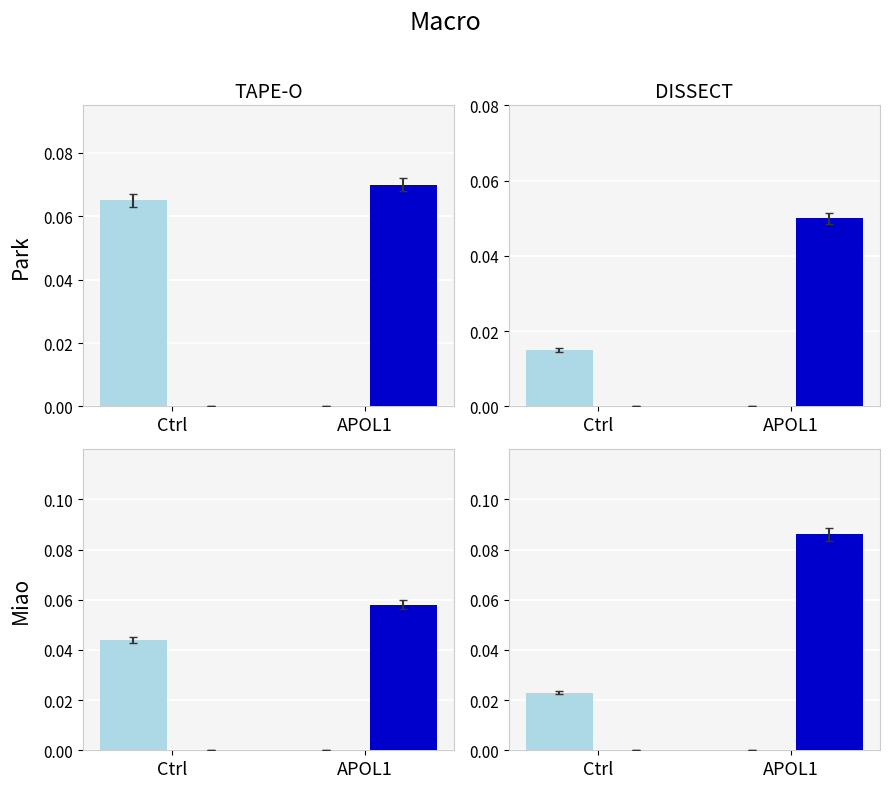

How many values in APOL1 are above zero?

1